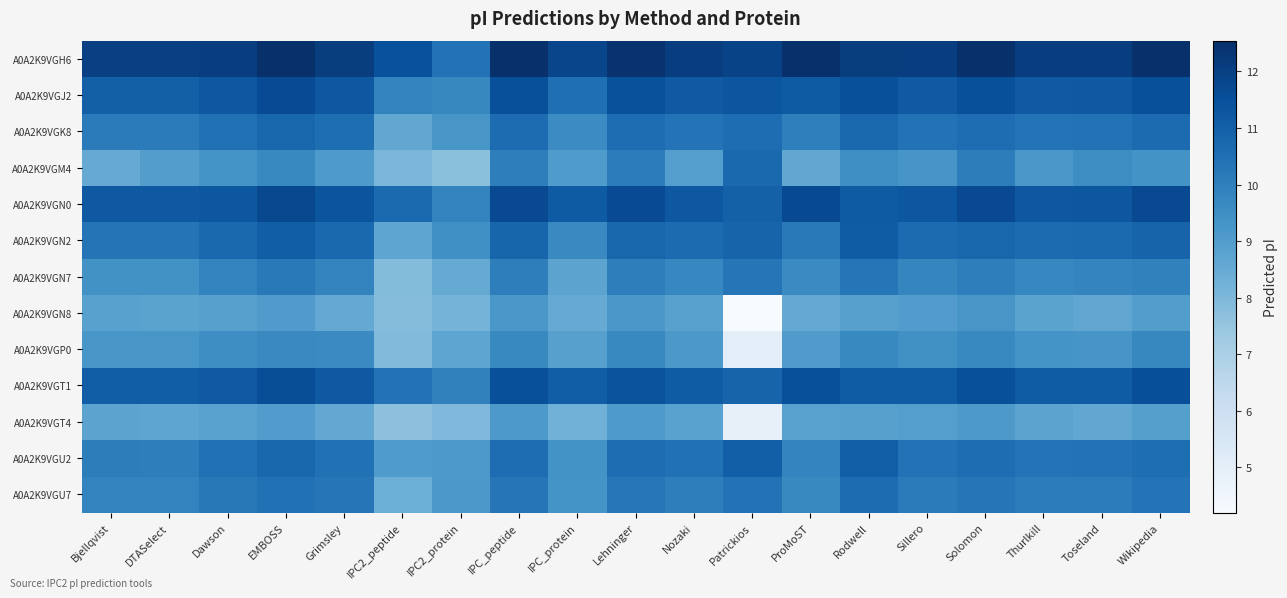

Which has a higher value, Solomon or IPC2_protein?

Solomon